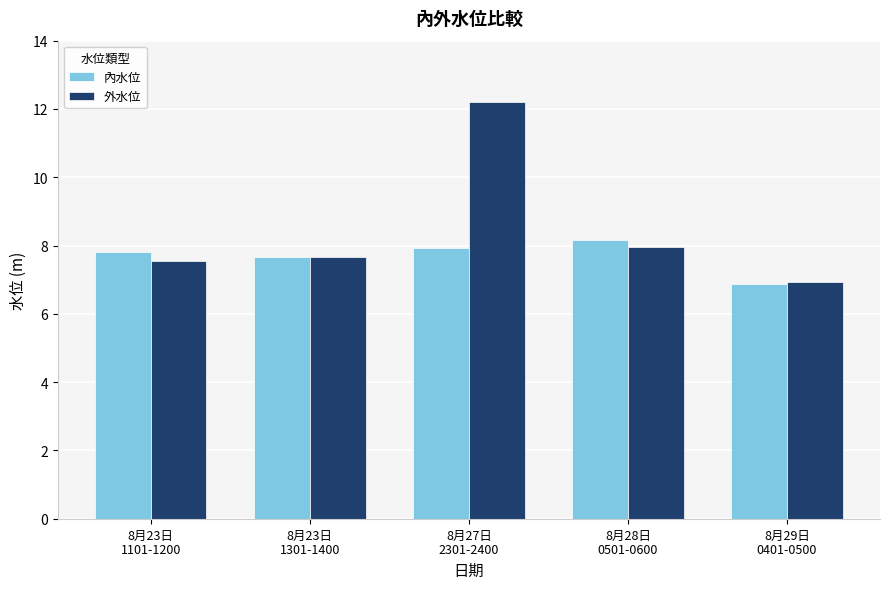

How many bars are there in total?

10